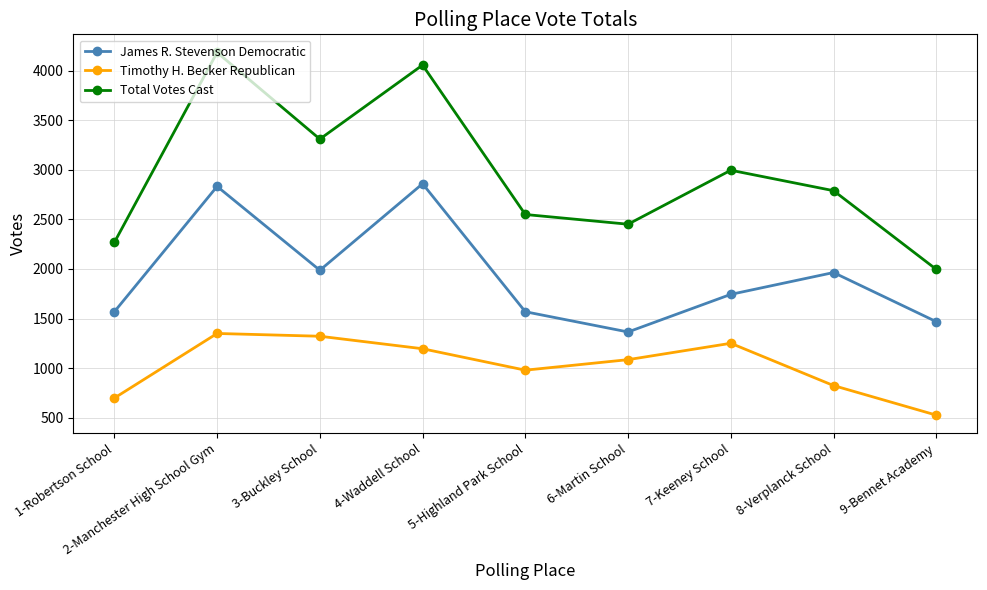

What is the highest value of the Timothy H. Becker Republican series?

1350